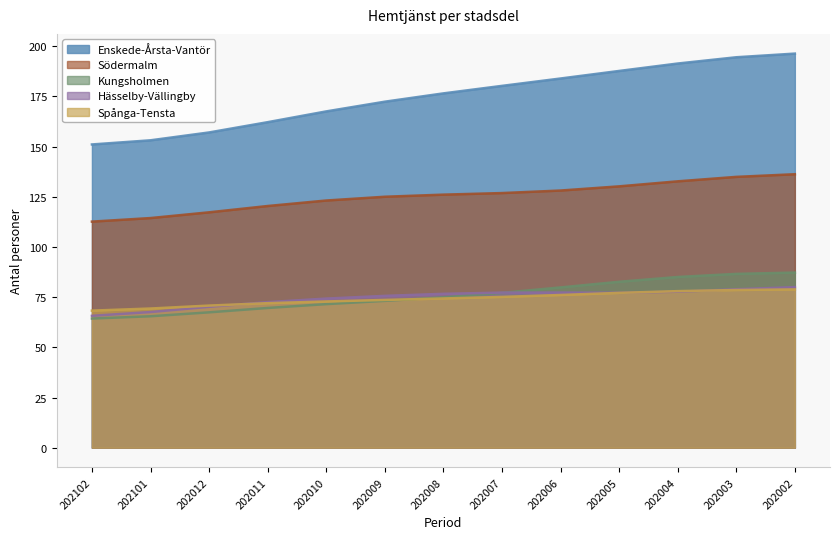

What is the lowest value of the Södermalm series?

112.6